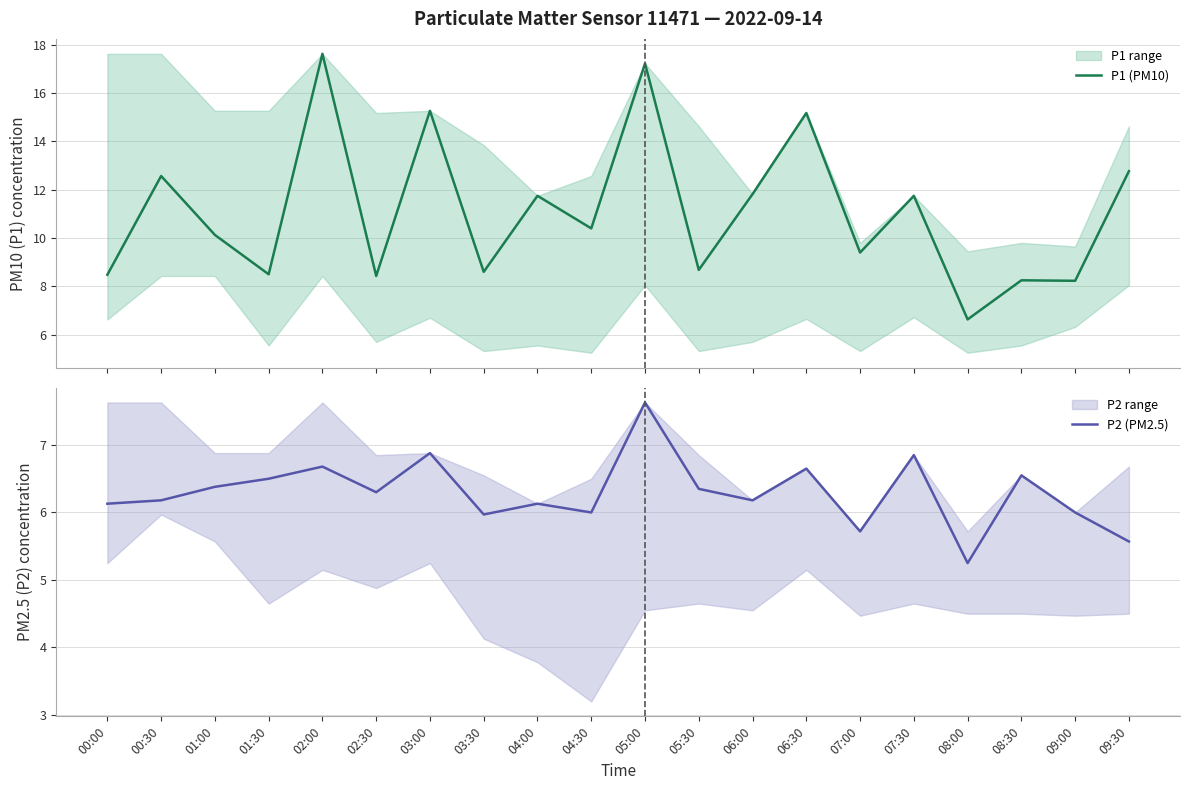

True or false: P1 (PM10) has a value of 12.6 at 00:00.

False